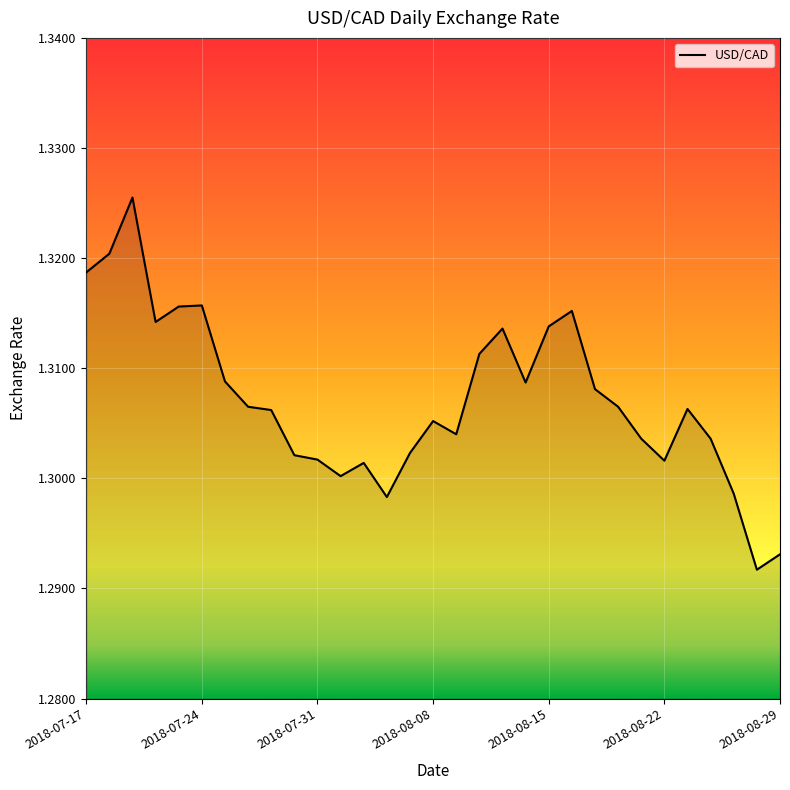

True or false: there are more than 1 points higher than both neighbors.

True